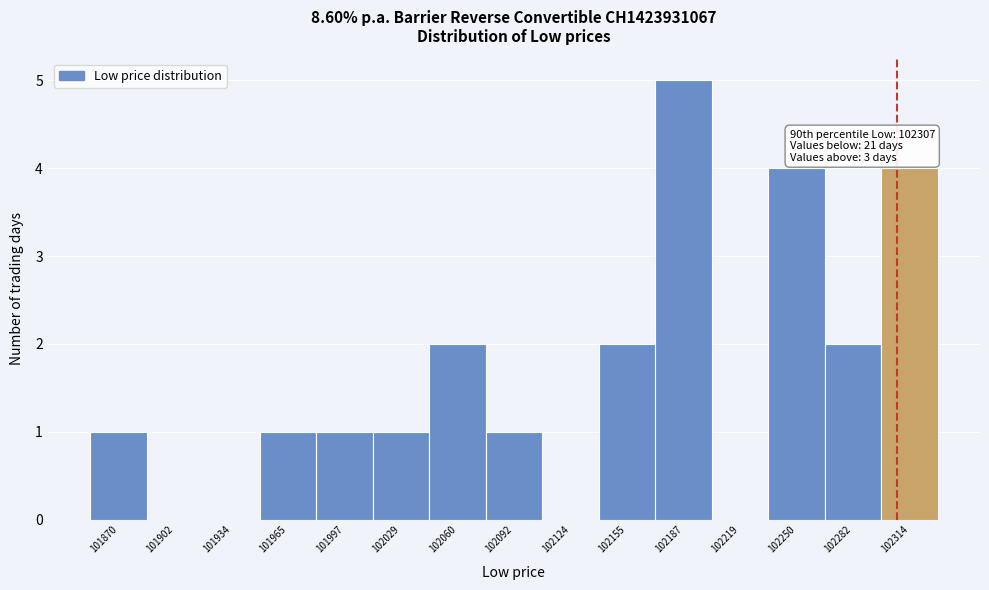

Over which range of the x-axis is the bar tallest?

102170 to 102205